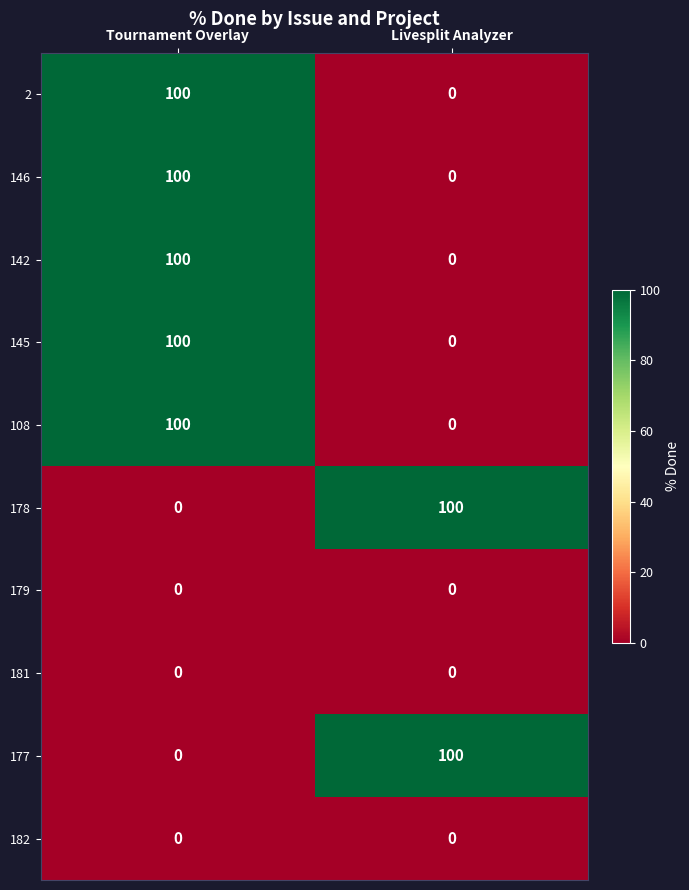

Reading left to right, transcribe all the data shown in this chart.

2: Tournament Overlay=100	Livesplit Analyzer=0
146: Tournament Overlay=100	Livesplit Analyzer=0
142: Tournament Overlay=100	Livesplit Analyzer=0
145: Tournament Overlay=100	Livesplit Analyzer=0
108: Tournament Overlay=100	Livesplit Analyzer=0
178: Tournament Overlay=0	Livesplit Analyzer=100
179: Tournament Overlay=0	Livesplit Analyzer=0
181: Tournament Overlay=0	Livesplit Analyzer=0
177: Tournament Overlay=0	Livesplit Analyzer=100
182: Tournament Overlay=0	Livesplit Analyzer=0